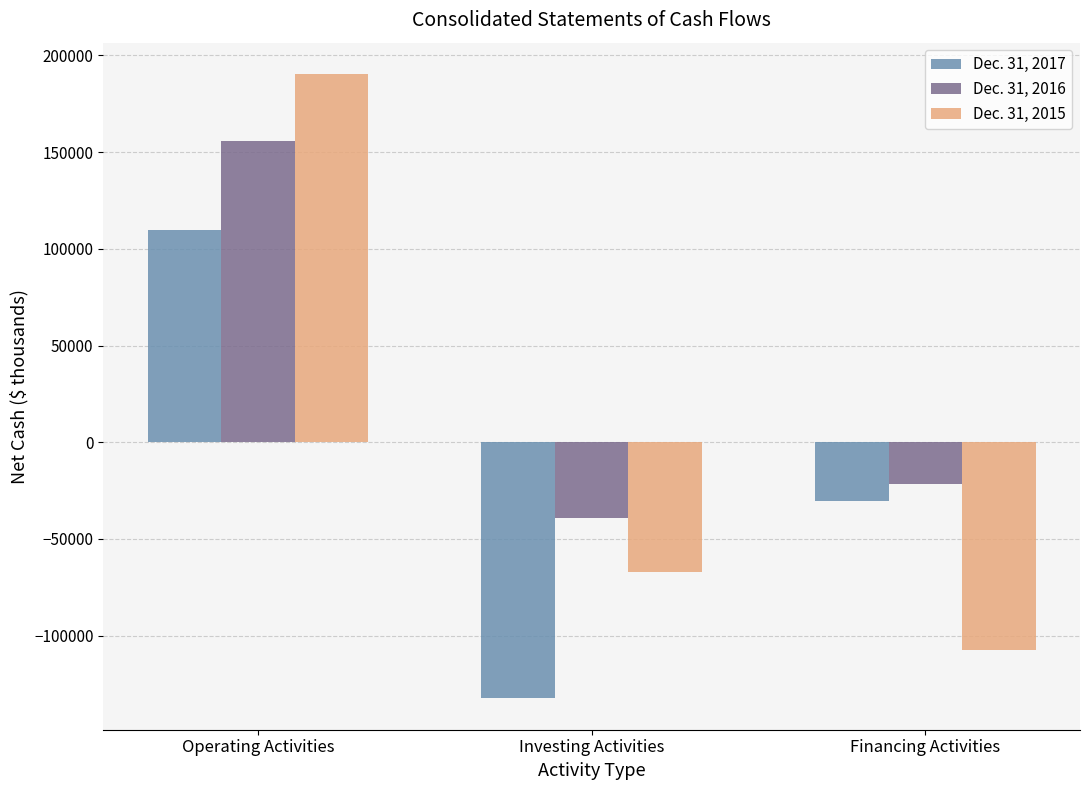

Rank the series by their average value, from lowest to highest.

Dec. 31, 2017, Dec. 31, 2015, Dec. 31, 2016